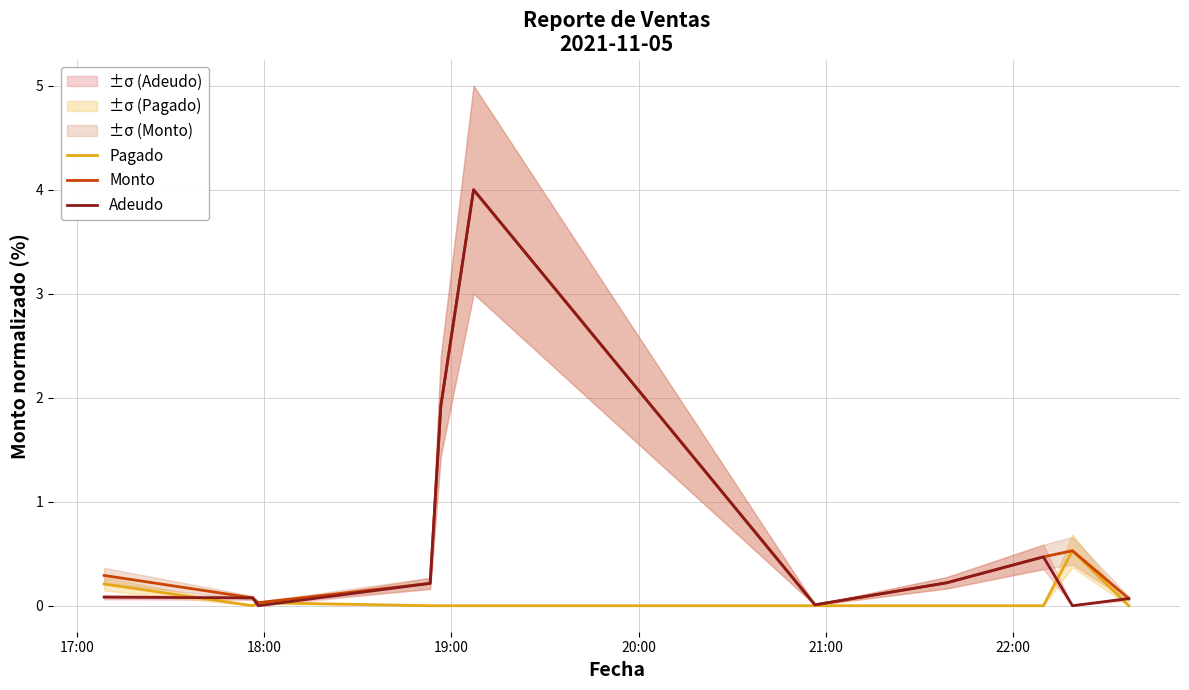

How many lines are shown in the chart?

3